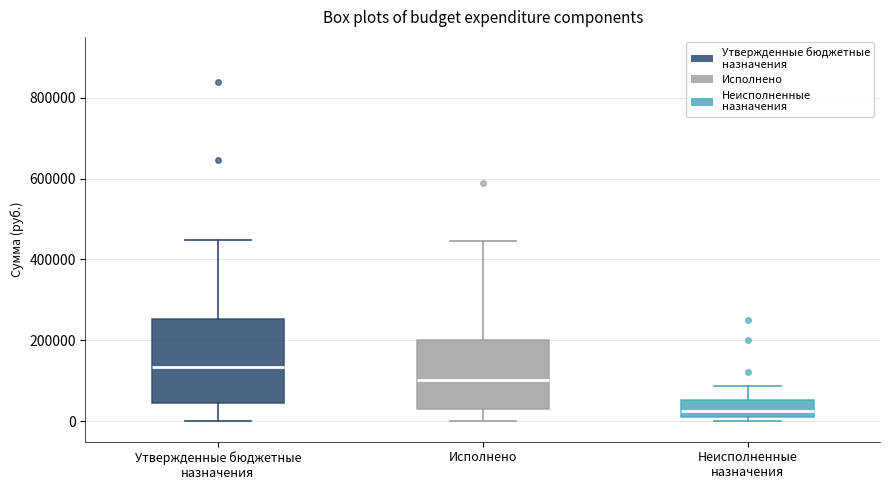

Where is the lower edge of the box for Исполнено on the y-axis? The values are not printed on the chart, so give them approximately, as read against the axis.

40000